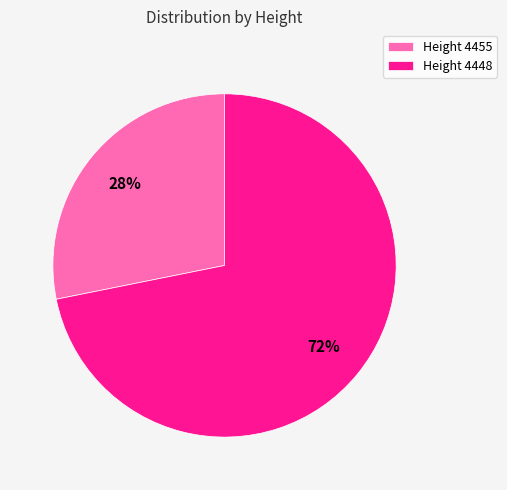

To the nearest percent, what portion does Height 4448 represent?

72%